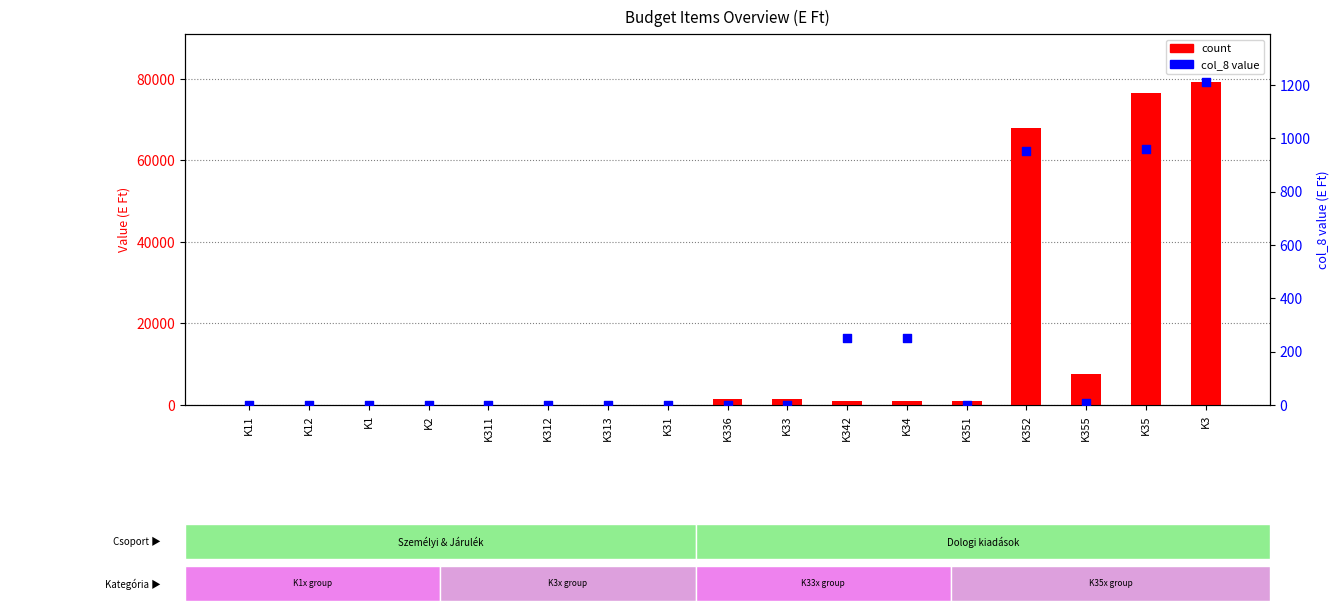

What are all the series names shown in the legend?

count, col_8 value